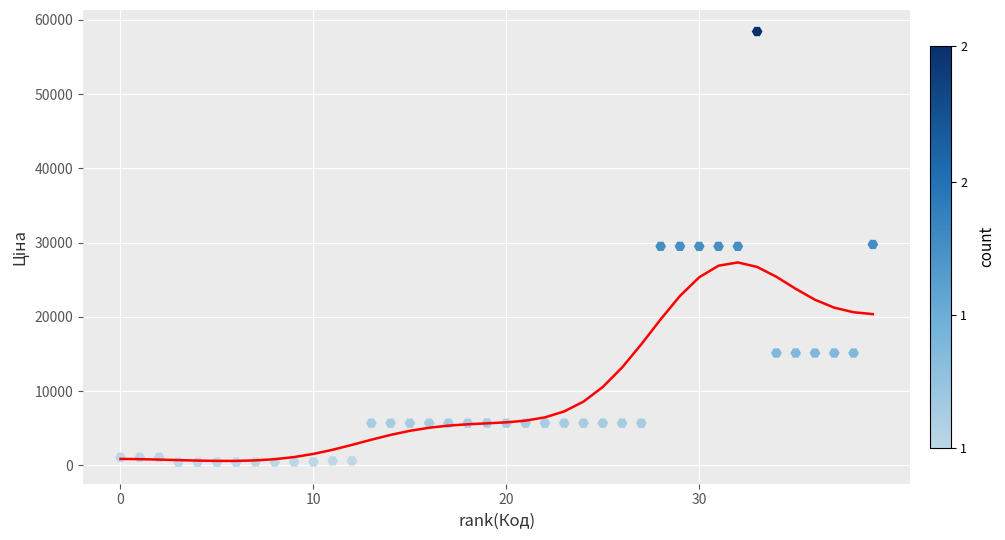

What is the range of X values (max minus min)?

39.0